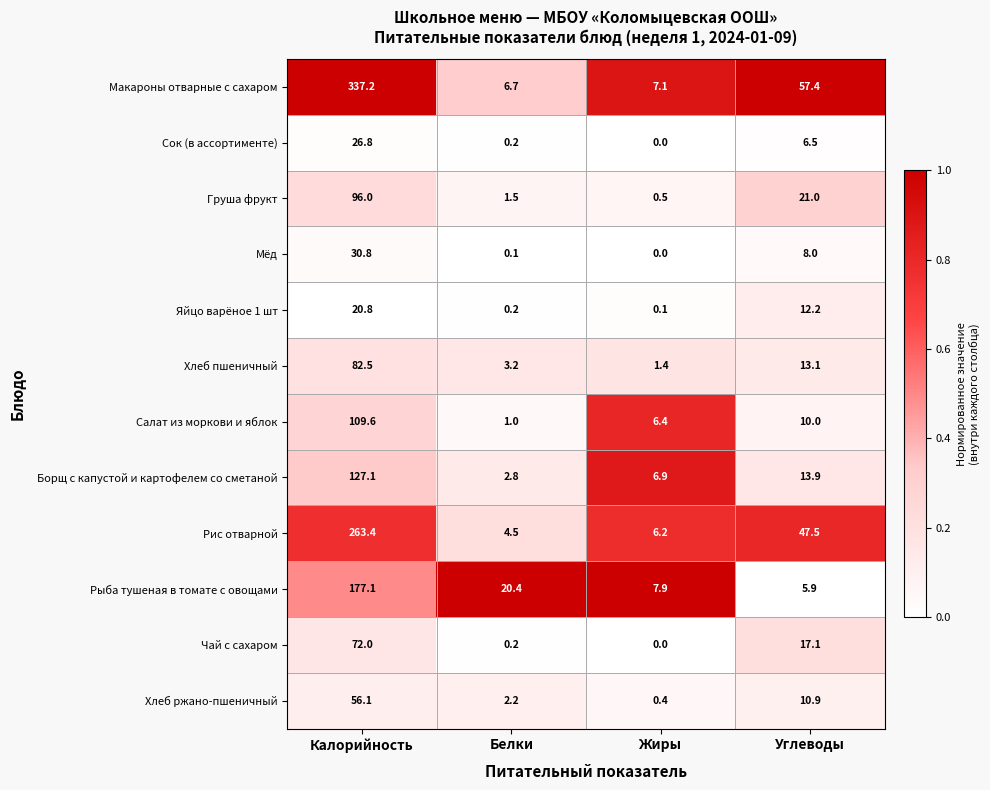

List the series in order of their peak value, lowest first.

Яйцо варёное 1 шт, Сок (в ассортименте), Мёд, Хлеб ржано-пшеничный, Чай с сахаром, Хлеб пшеничный, Груша фрукт, Салат из моркови и яблок, Борщ с капустой и картофелем со сметаной, Рыба тушеная в томате с овощами, Рис отварной, Макароны отварные с сахаром